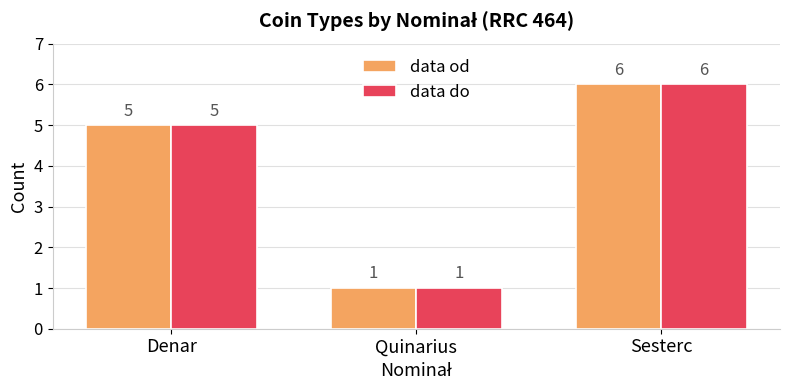

Rank the categories by data do value from highest to lowest.

Sesterc, Denar, Quinarius